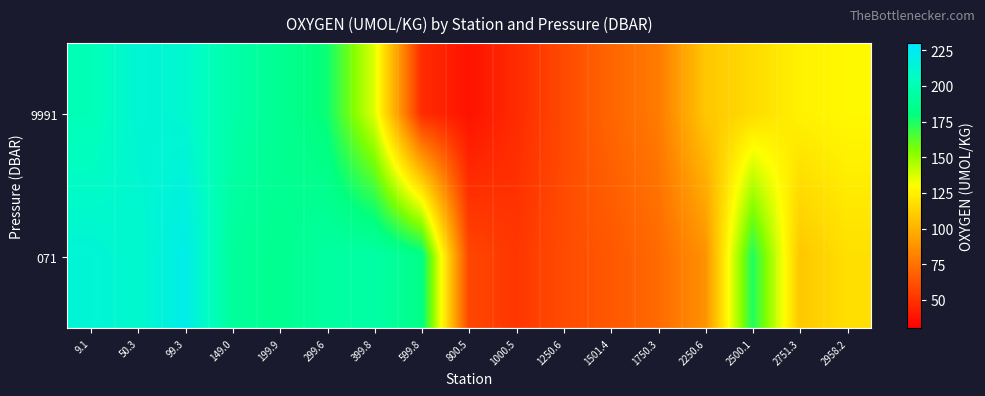

Count the number of categories in the chart.

17